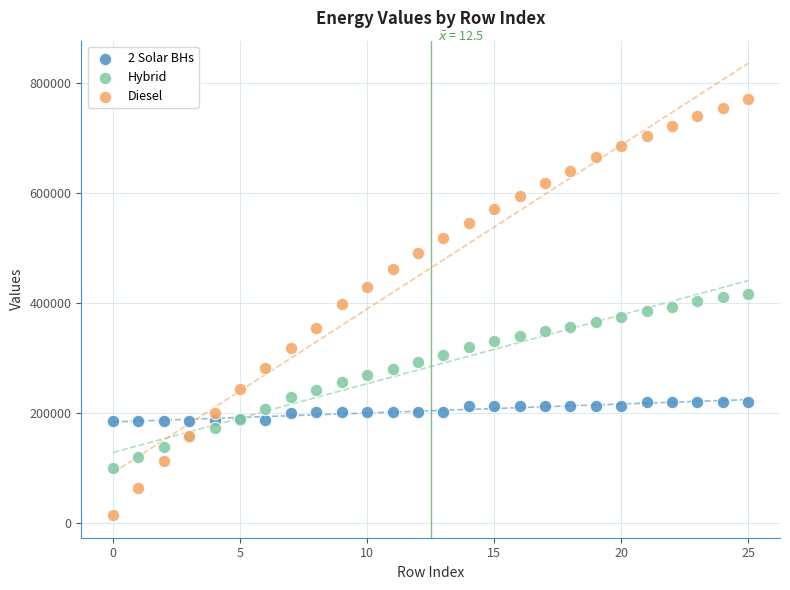

Which series contains the highest Y value?

Diesel